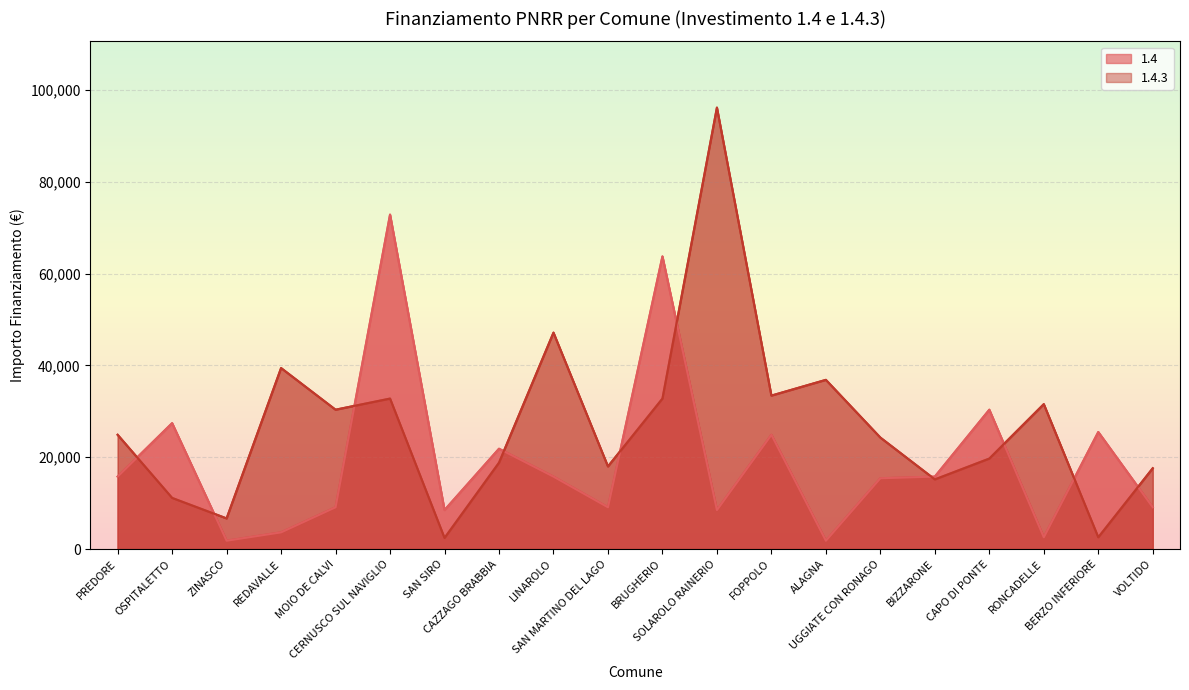

List the series in order of their overall mean, lowest first.

1.4, 1.4.3